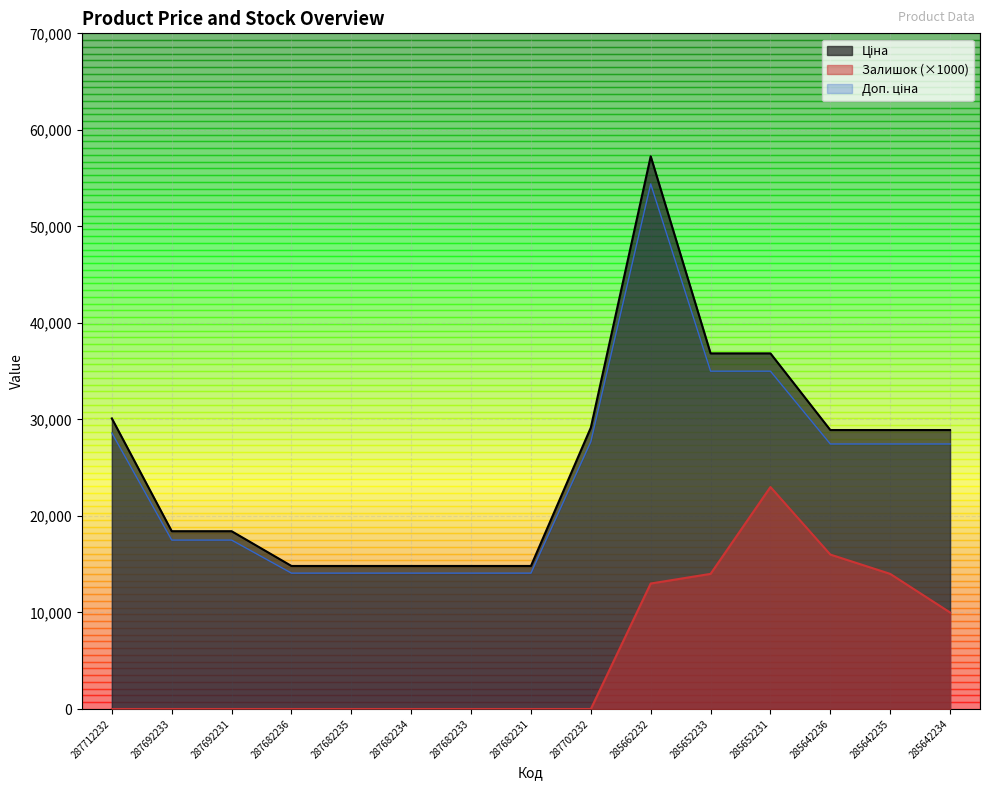

True or false: Доп. ціна and Залишок cross at least once.

False